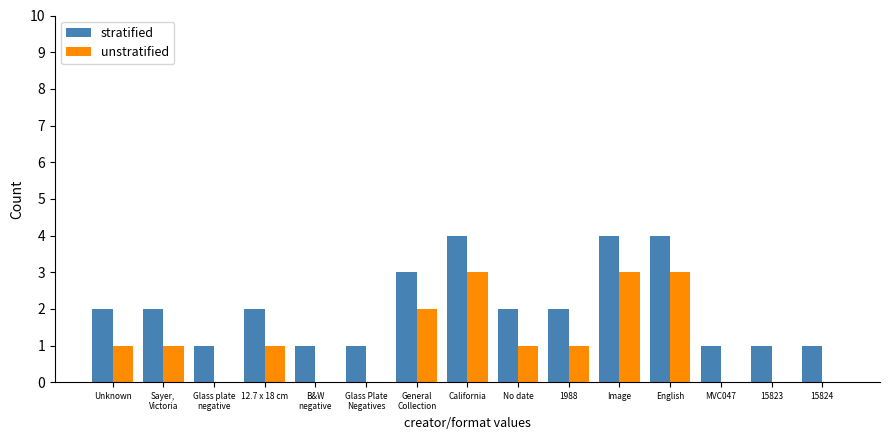

What is the sum of the unstratified values at Image and 15823?

3